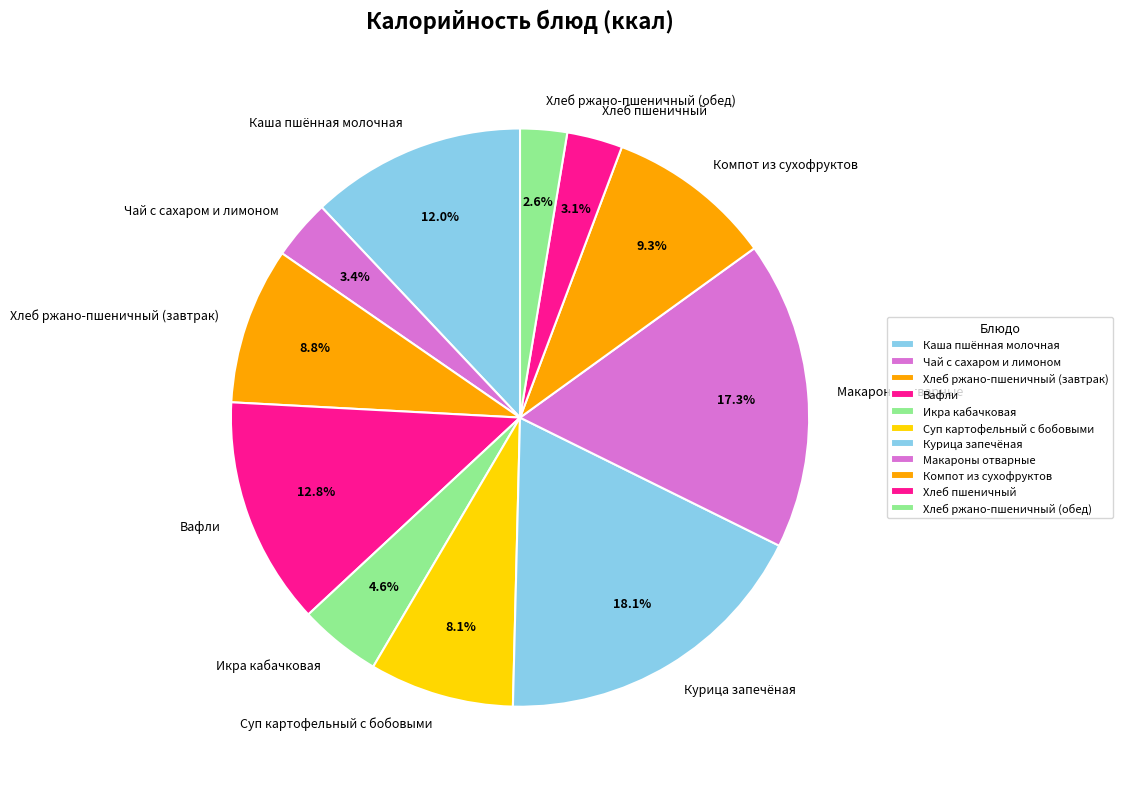

What is the total percentage of Каша пшённая молочная and Чай с сахаром и лимоном?

15.4%